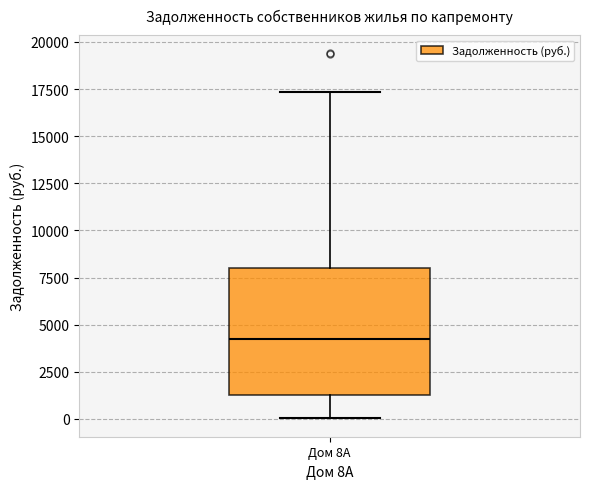

Transcribe this box plot: give where the median line is, the range the box spans, and where the two whiskers end, as read against the y-axis. The values are not printed on the chart, so give them approximately, as read against the axis.

median 4500, box 1500 to 8000, whiskers 0 to 17500